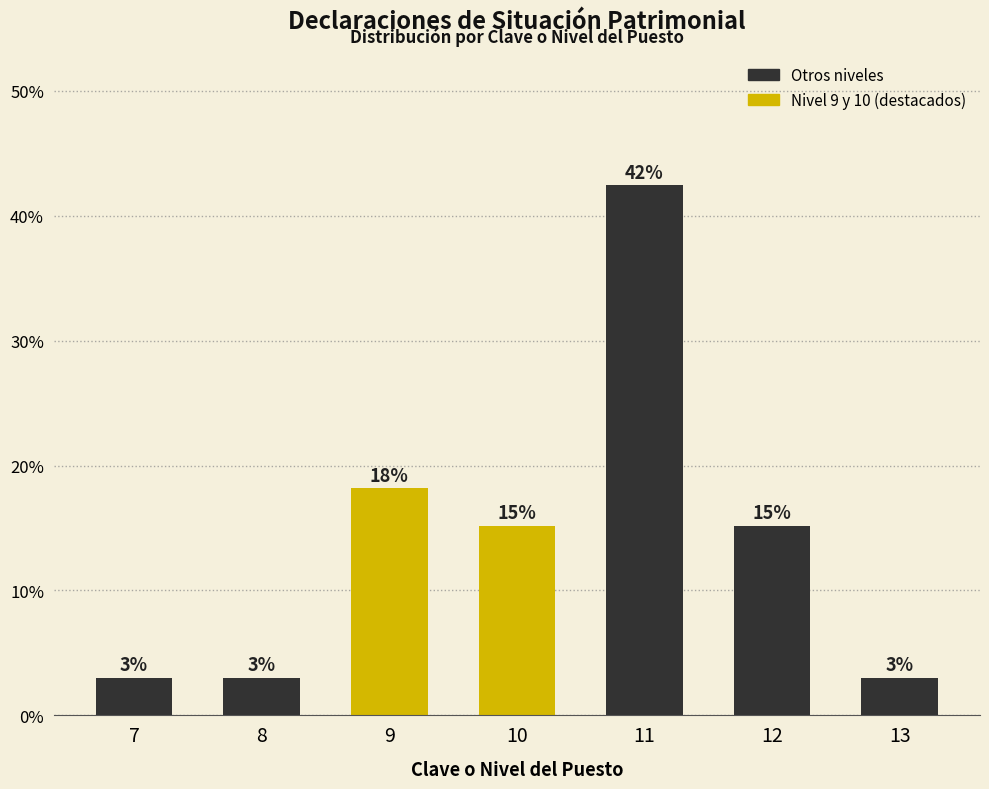

How many bars are there in total?

7